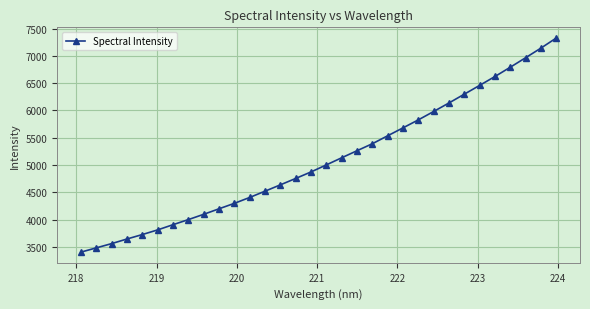

What is the average value?

5089.6